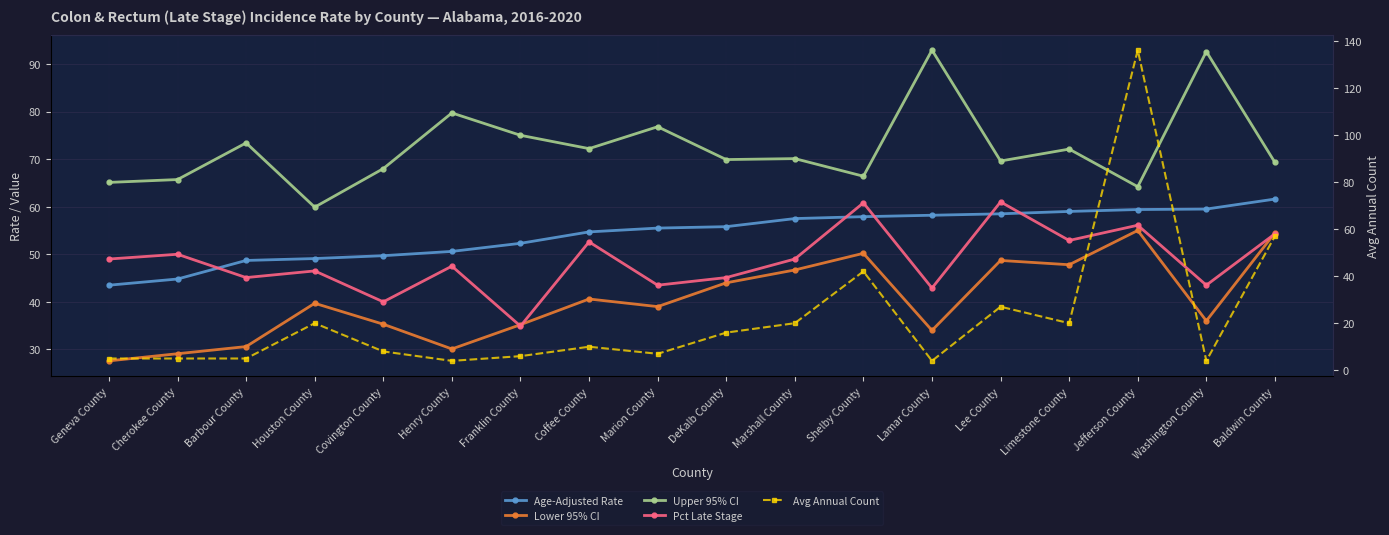

What position from the right is Marion County?

10